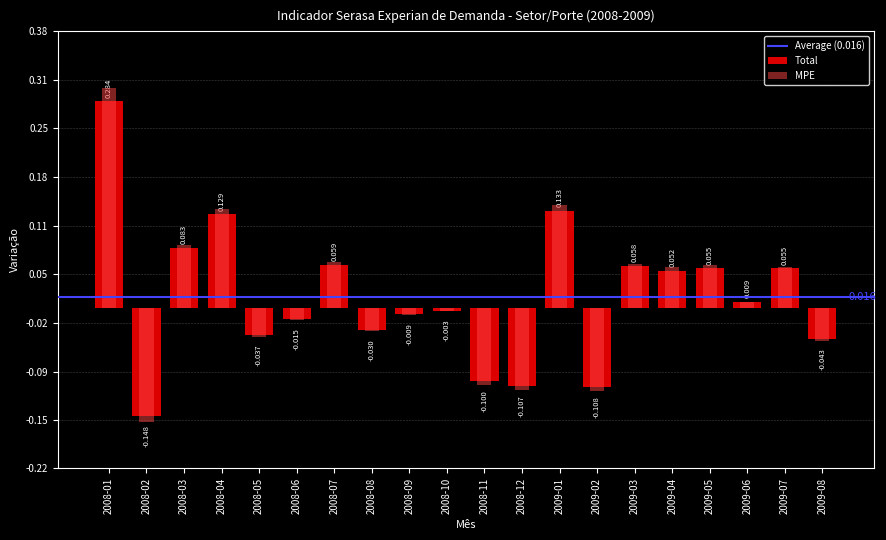

Does the chart contain stacked bars?

No